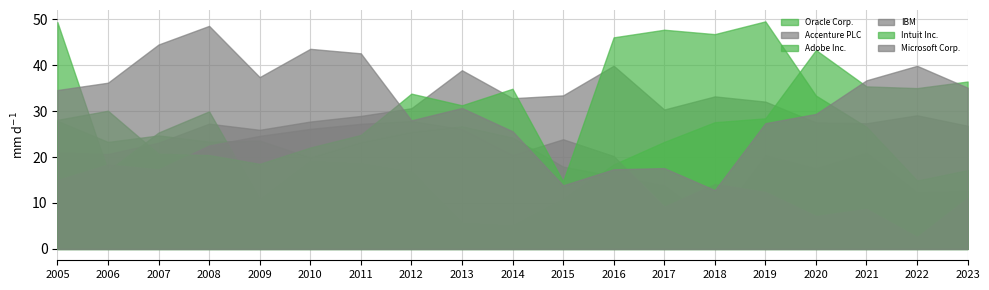

What is the maximum value for Adobe Inc.?

49.4